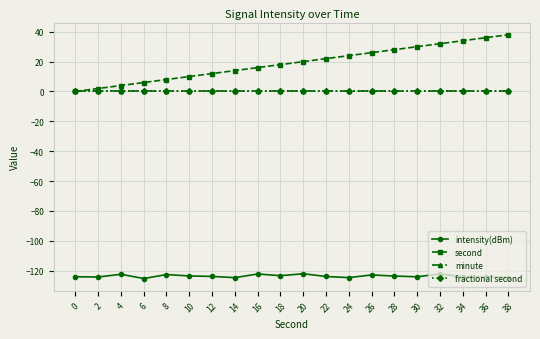

True or false: intensity(dBm) and fractional second cross at least once.

False